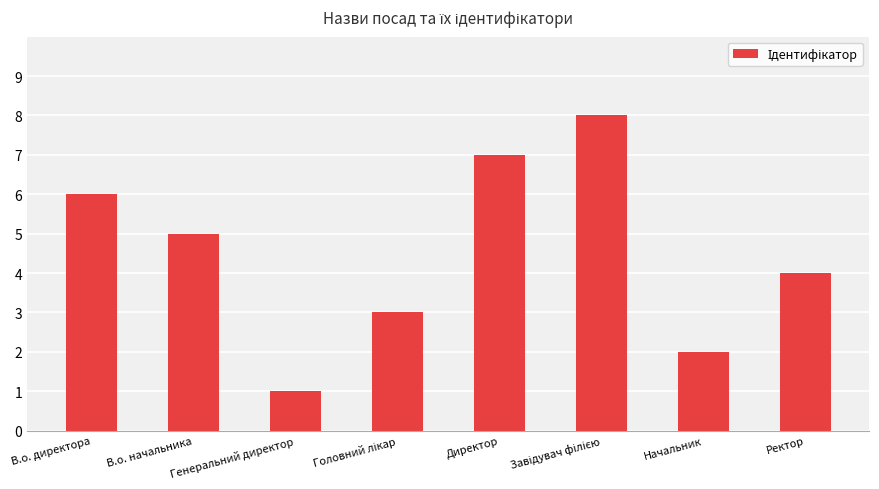

What is the label of the 8th bar from the right?

В.о. директора